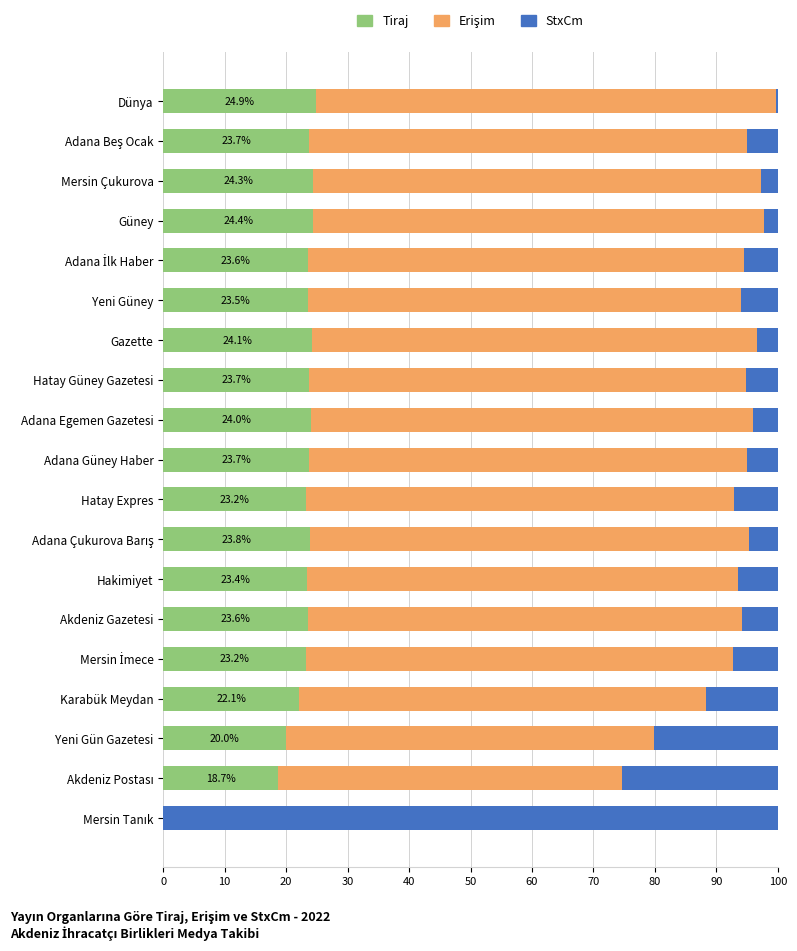

The value of Tiraj at Yeni Güney is 13.9. True or false?

False